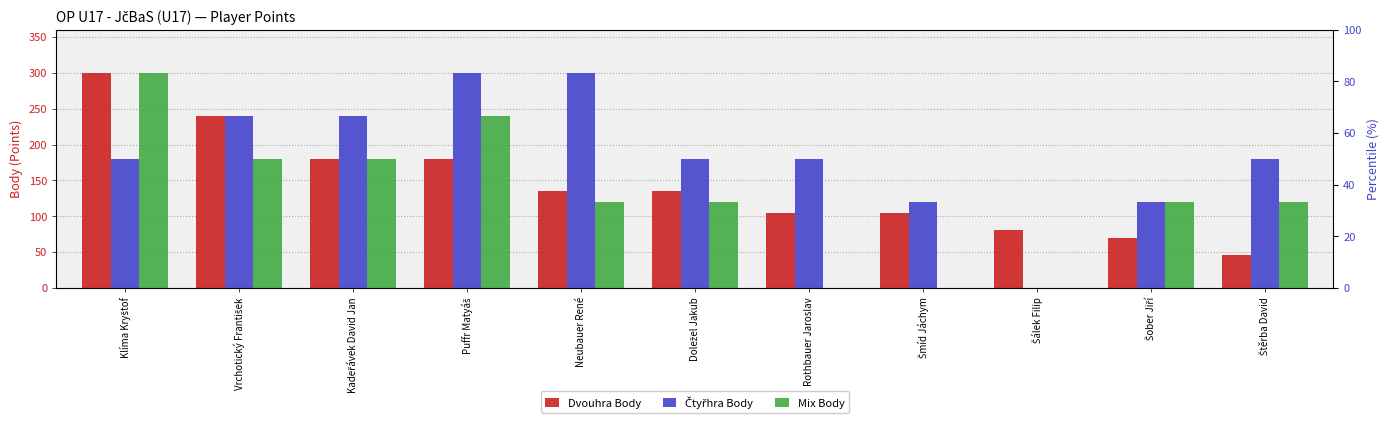

At which category is the sum across all series the highest?

Klíma Kryštof